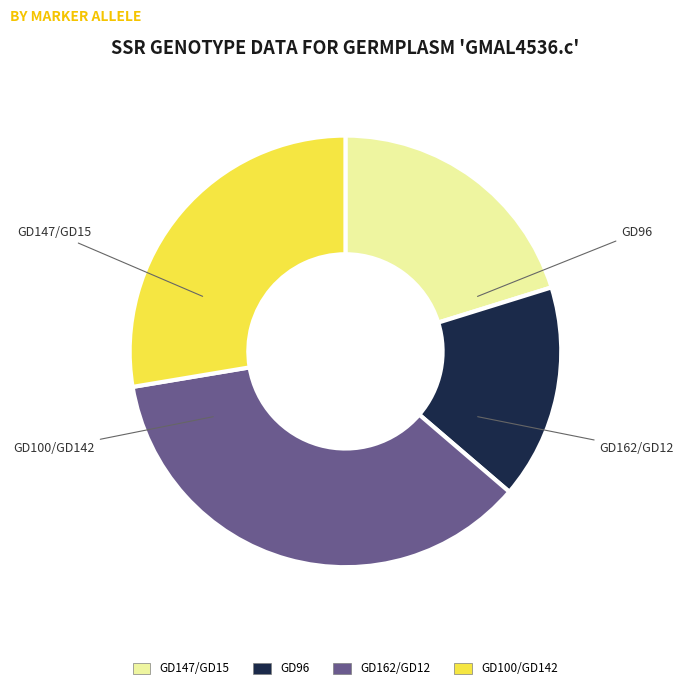

Is there a majority slice in this chart?

No